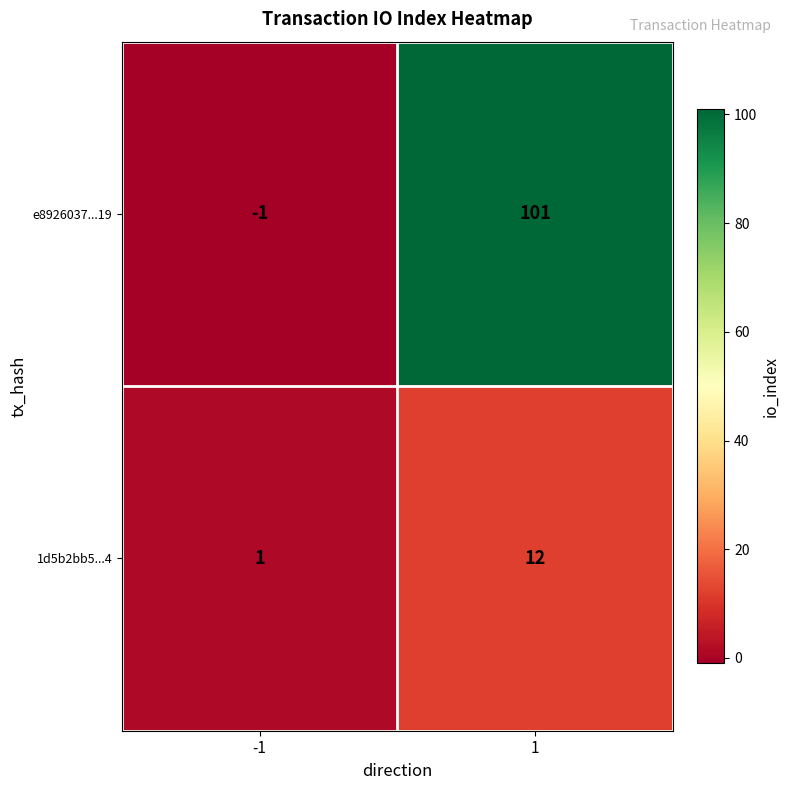

Which series has the widest spread of values?

e8926037...19